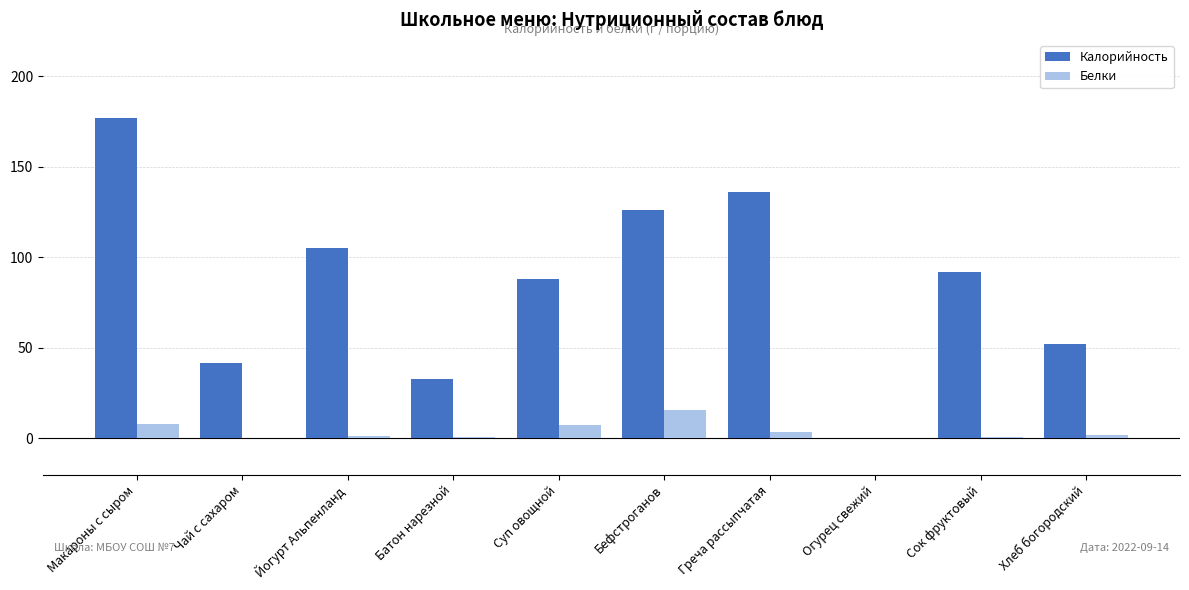

Are the bars horizontal?

No